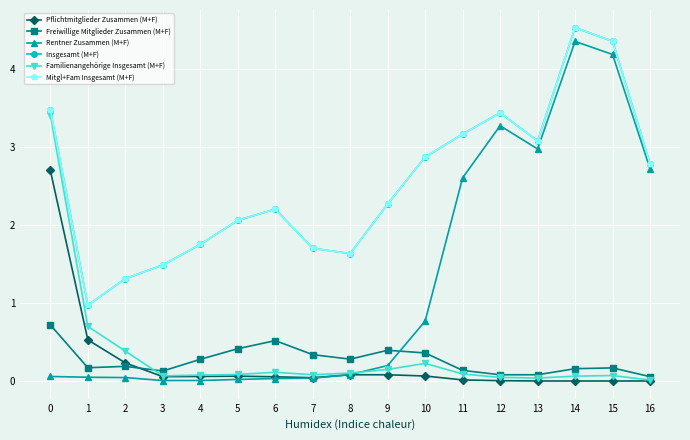

Does the chart have visible grid lines?

Yes